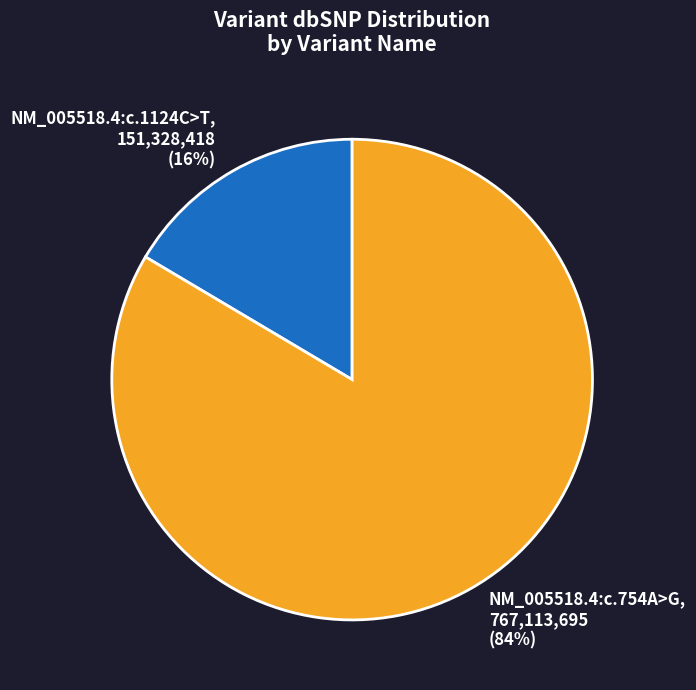

True or false: NM_005518.4:c.1124C>T accounts for 8% of the total.

False